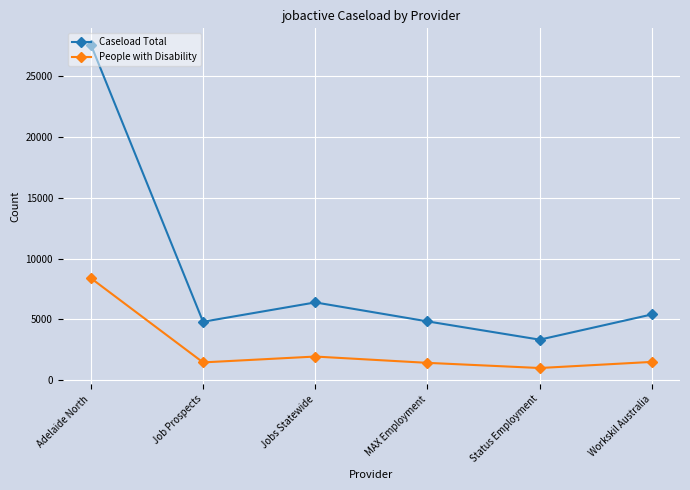

How many distinct data groups are displayed?

2